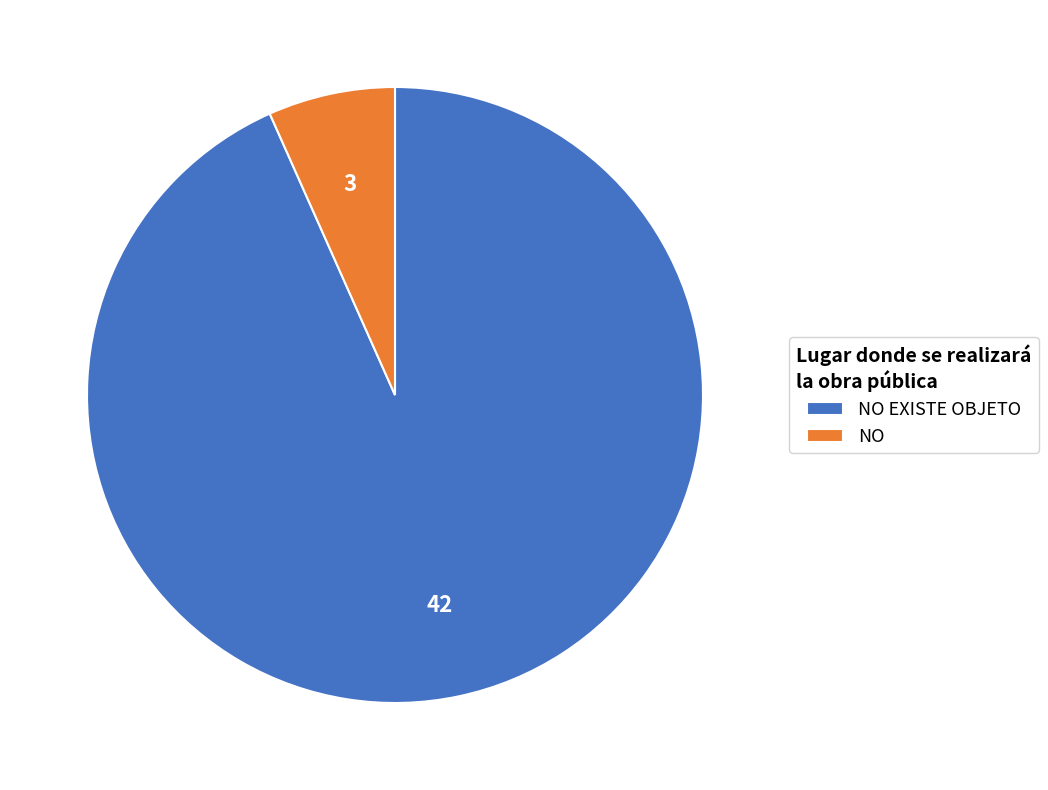

What is the smallest slice in the pie chart?

NO